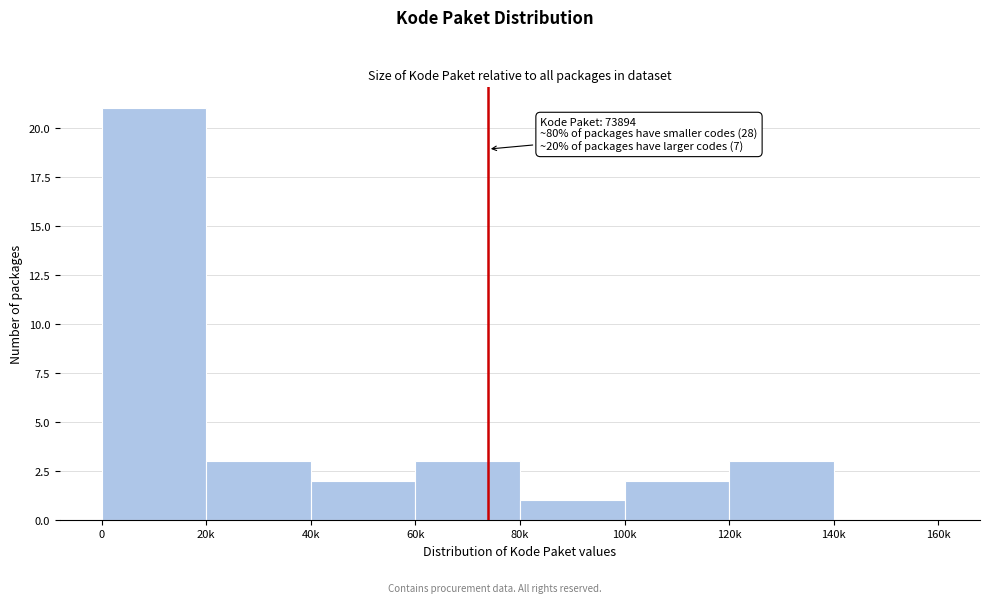

Reading left to right, list all the values displayed in this chart.

0=21	20k=3	40k=2	60k=3	80k=1	100k=2	120k=3	140k=0